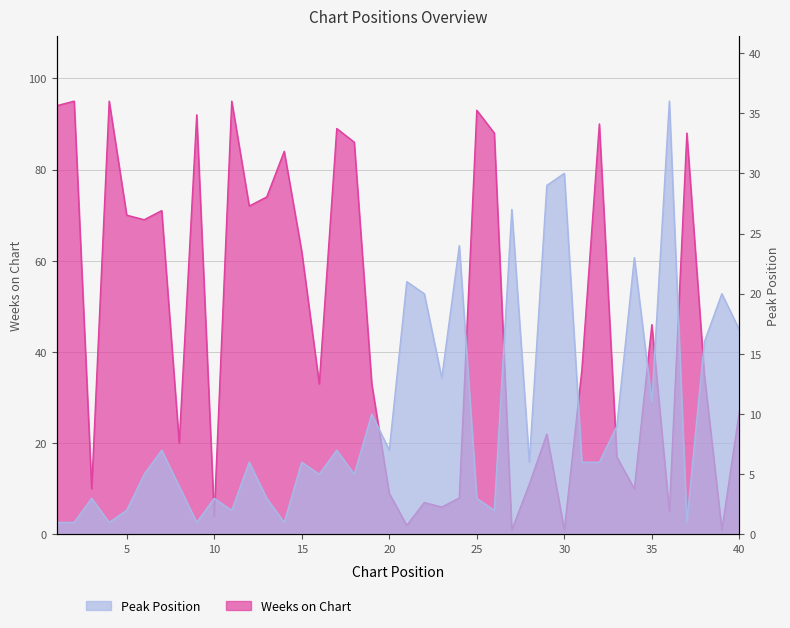

How many interior local valleys does the Weeks on Chart series have?

13